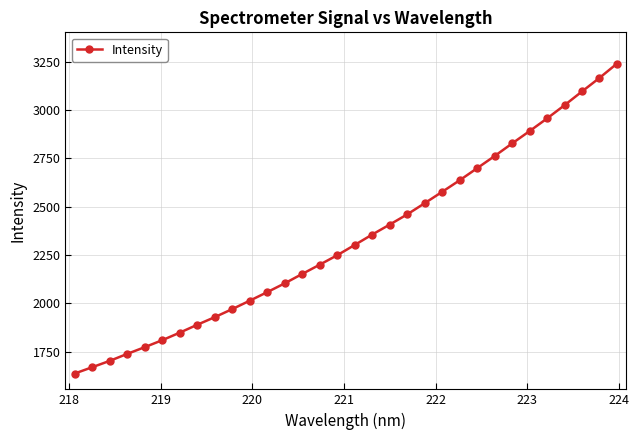

Reading left to right, what are all the values shown in this chart?

1635.8	1668.5	1701.4	1737.5	1772.4	1808.5	1847.5	1888.4	1927.8	1969.5	2013.1	2057.4	2103.0	2151.6	2199.6	2248.5	2301.7	2355.6	2407.2	2459.9	2517.9	2576.8	2636.5	2699.1	2762.1	2827.3	2891.2	2956.8	3025.4	3096.6	3166.7	3240.8